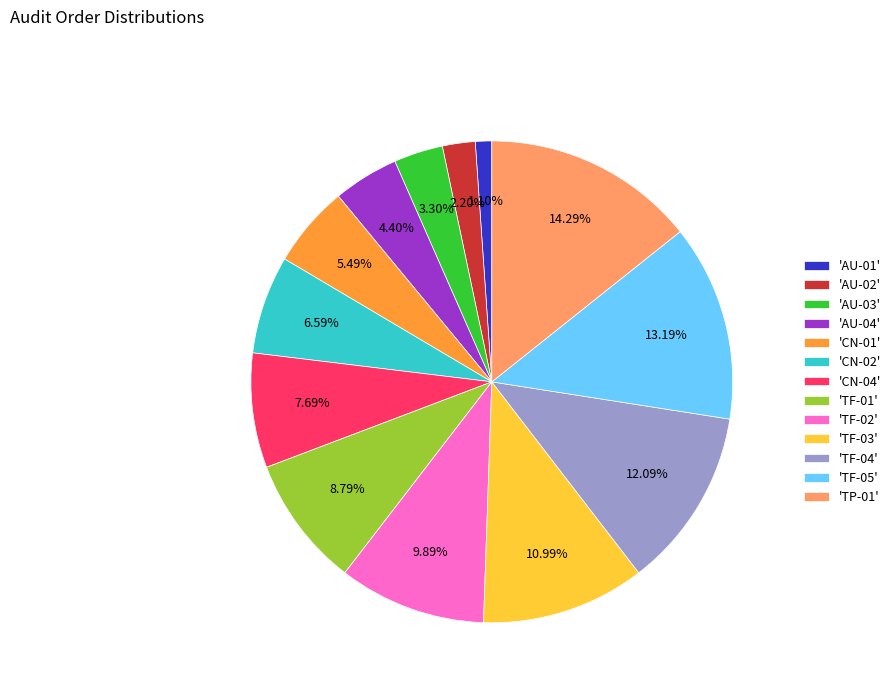

What is the ratio of the value at 'AU-04' to the value at 'AU-02'?

2.0